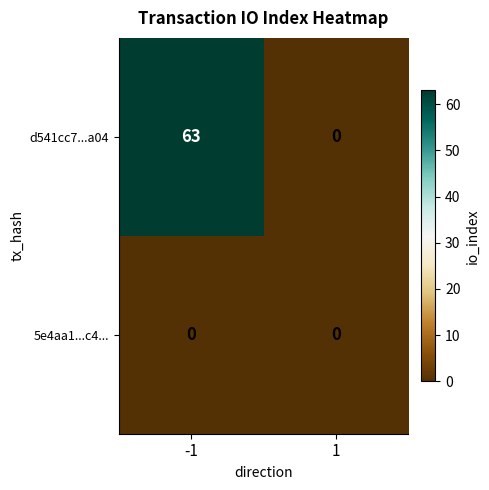

The d541cc7...a04 series shows 82 at -1. True or false?

False